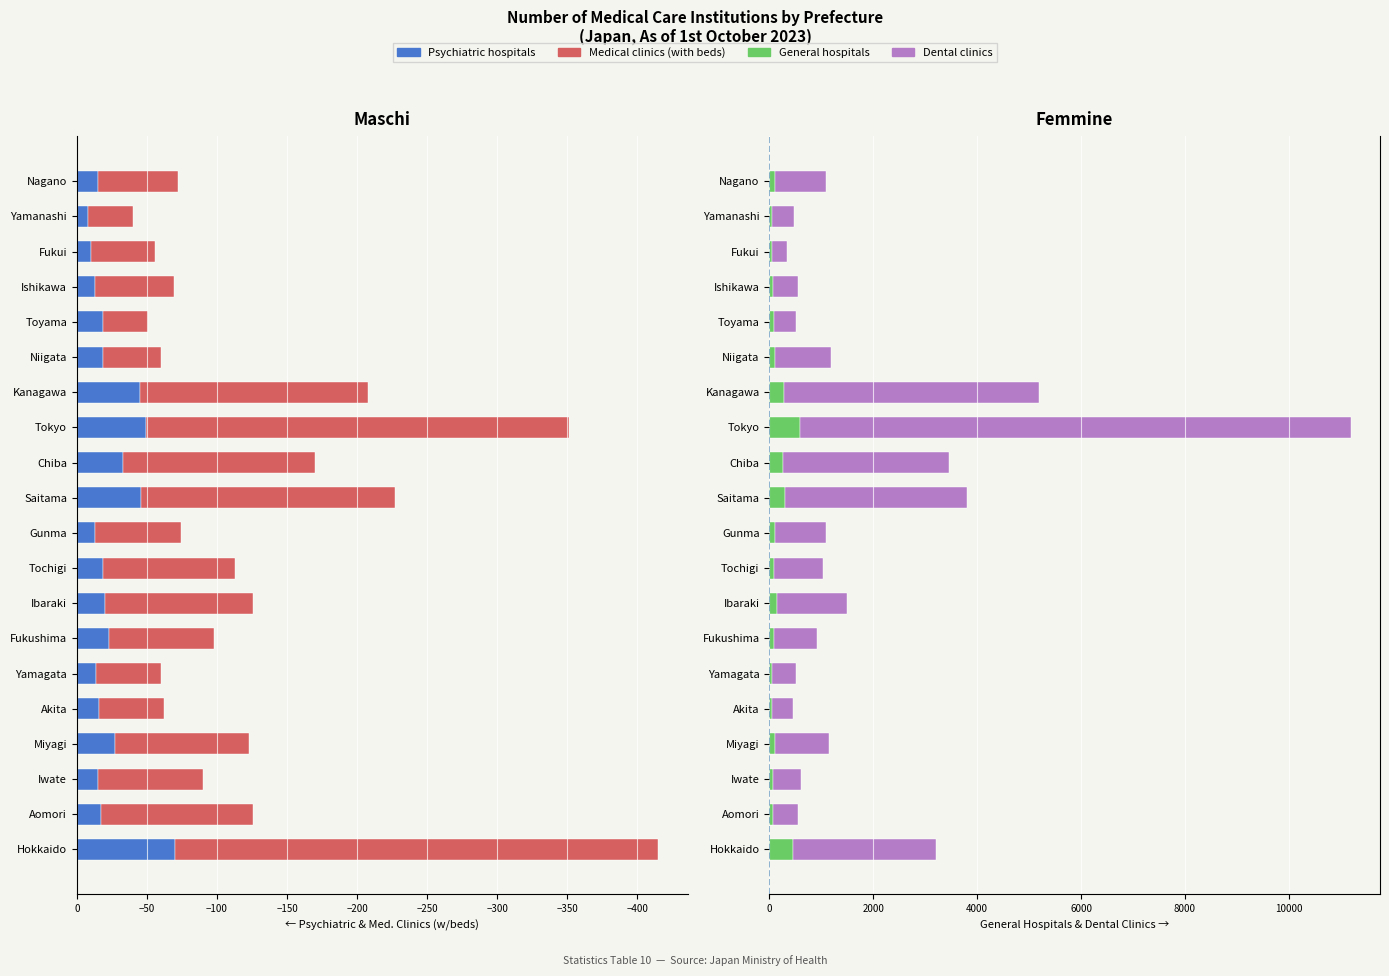

What is the label of the 15th bar from the right?

Yamagata